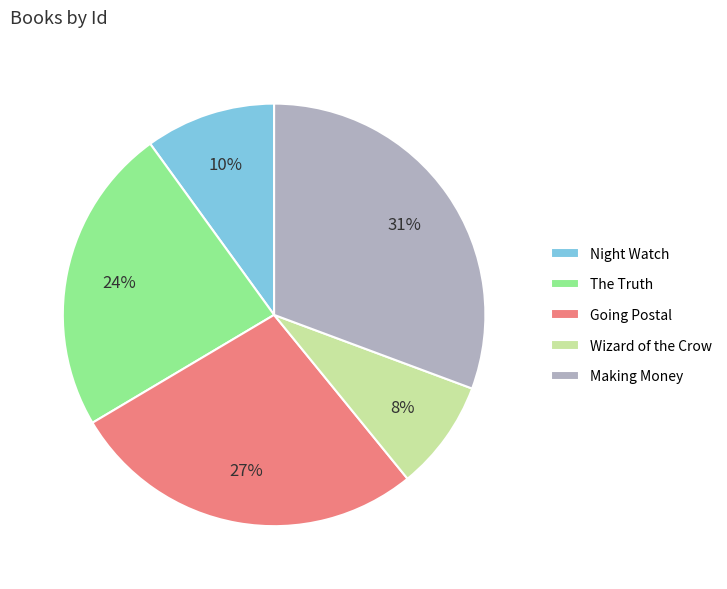

To the nearest percent, what portion does Night Watch represent?

10%